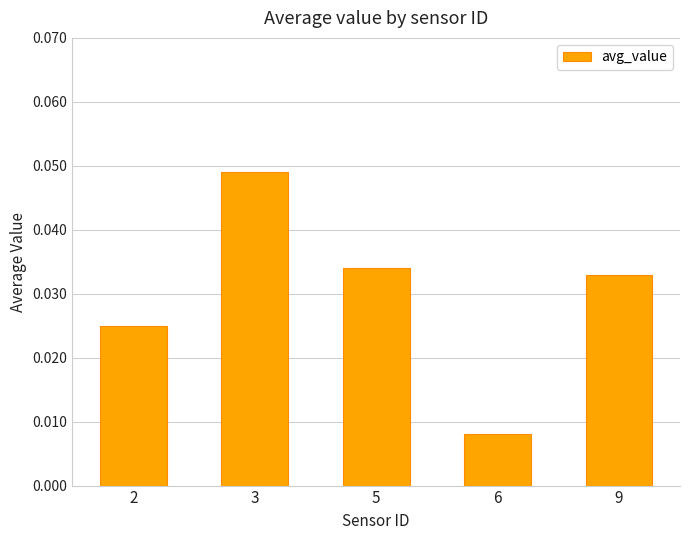

How many values are between 0 and 1?

5